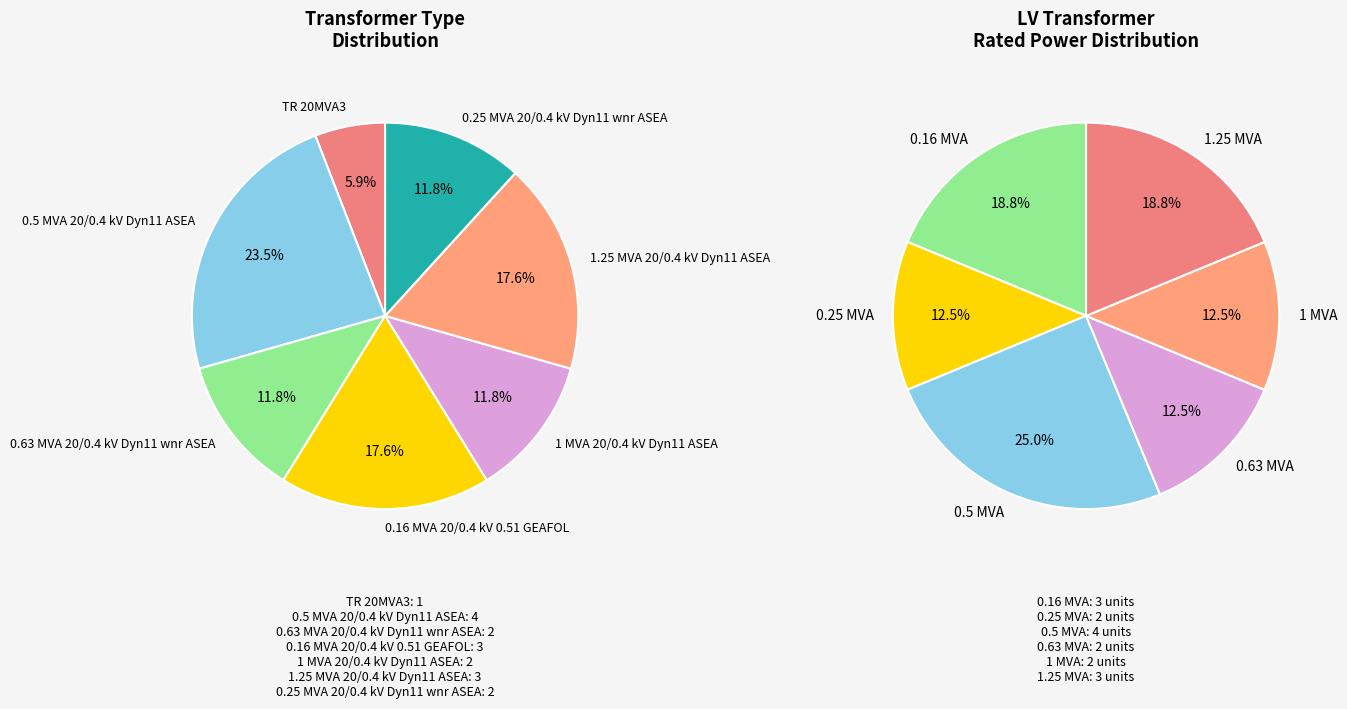

How many segments does this pie chart have?

7